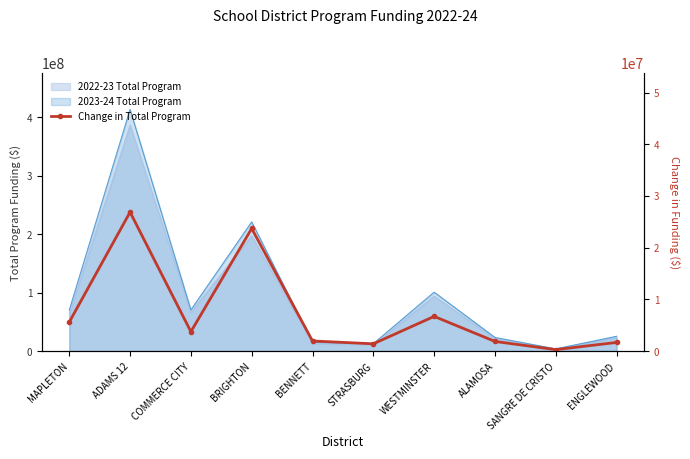

What is the minimum value shown in the chart?

278519.5